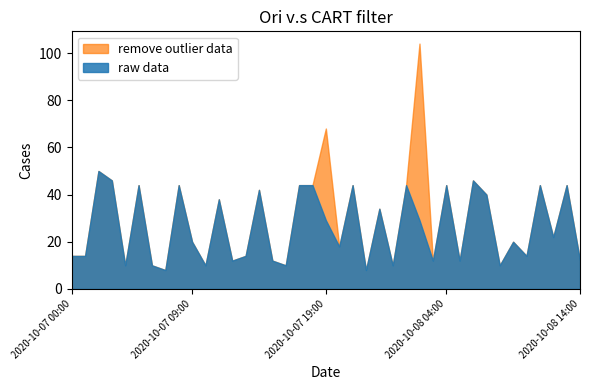

Which series has the largest total across all categories?

remove outlier data